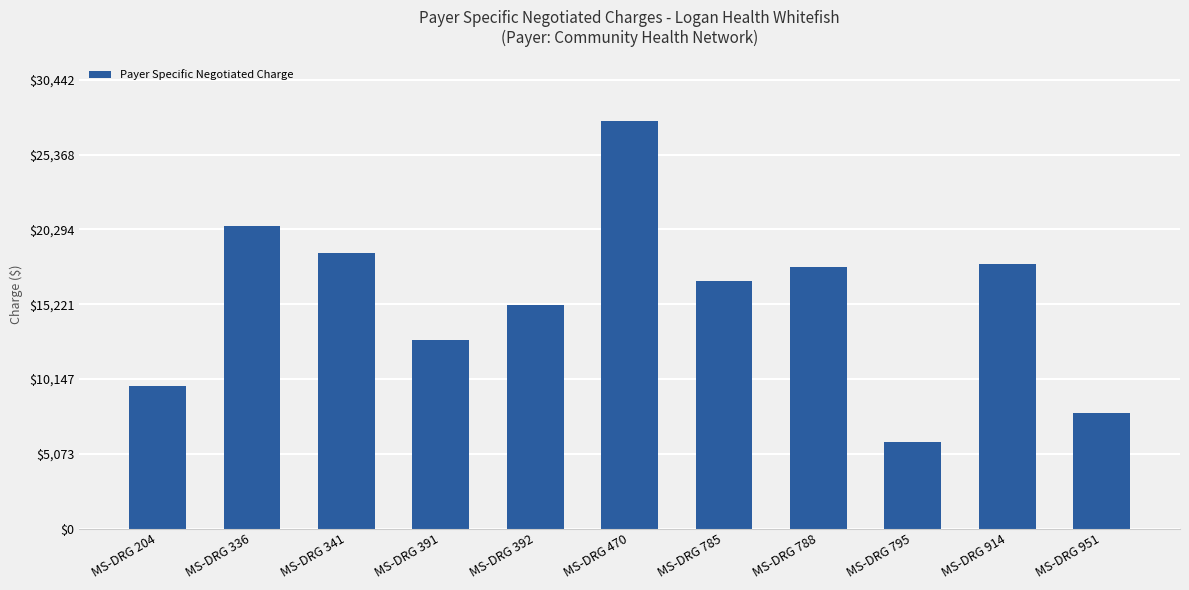

What is the change in value from MS-DRG 204 to MS-DRG 785?

+7085.4